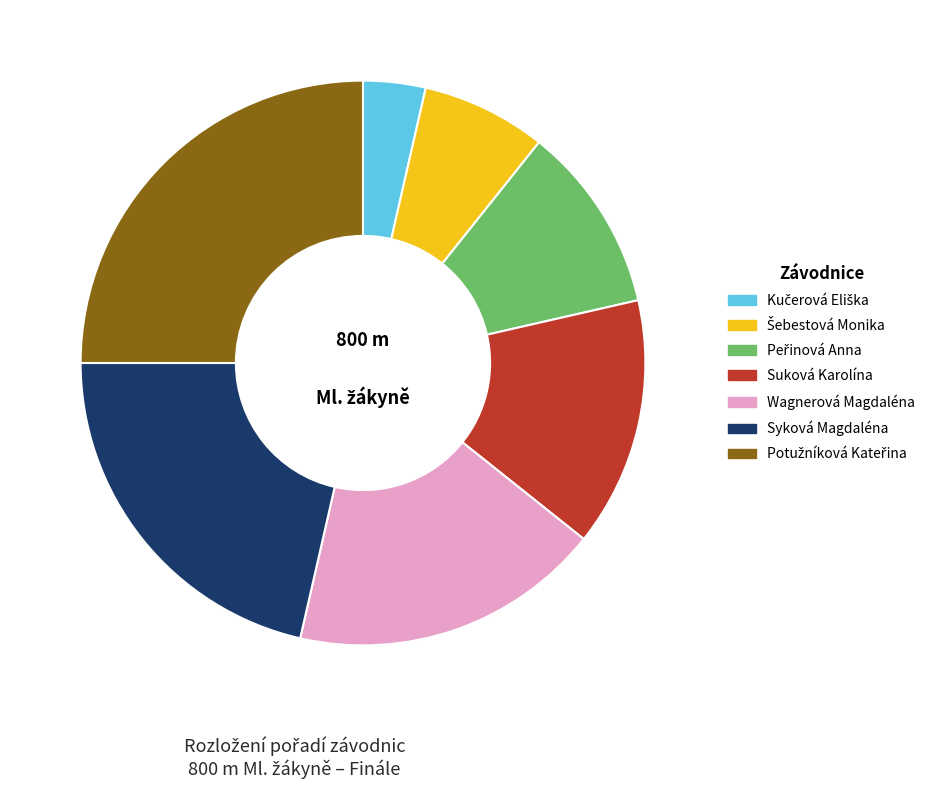

True or false: Wagnerová Magdaléna accounts for 18% of the total.

True